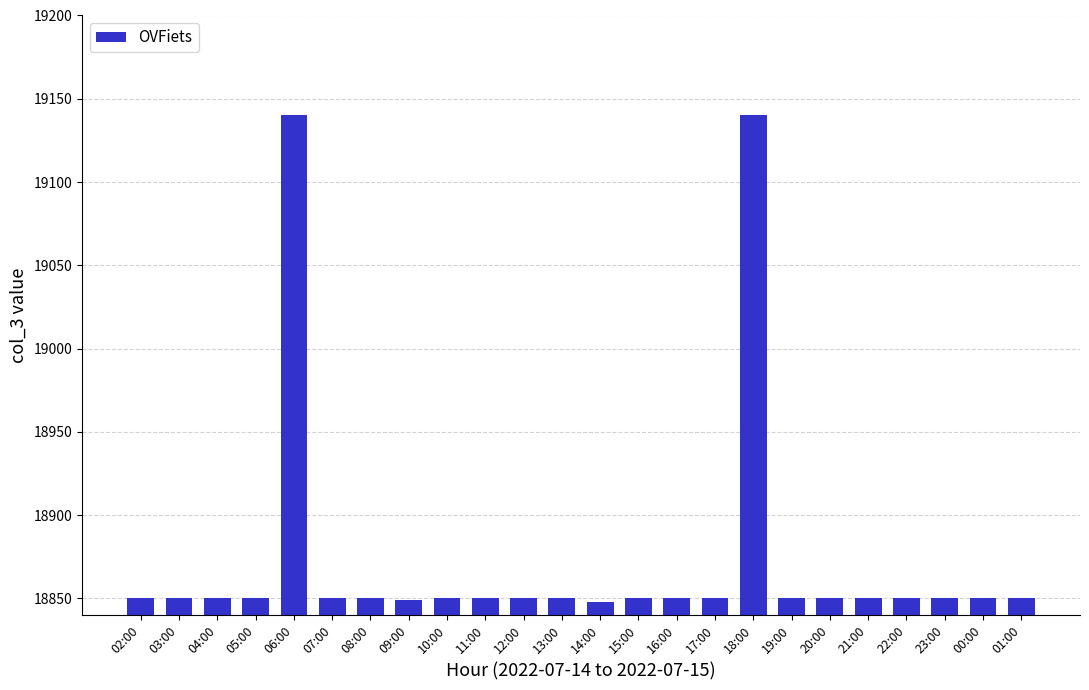

What is the value of the 8th bar from the left?

18849